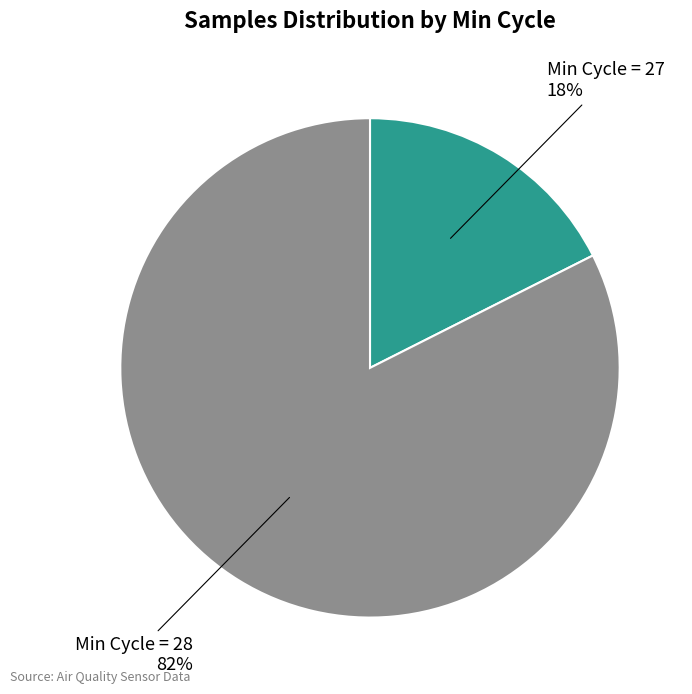

Is there any slice that represents more than half of the pie?

Yes